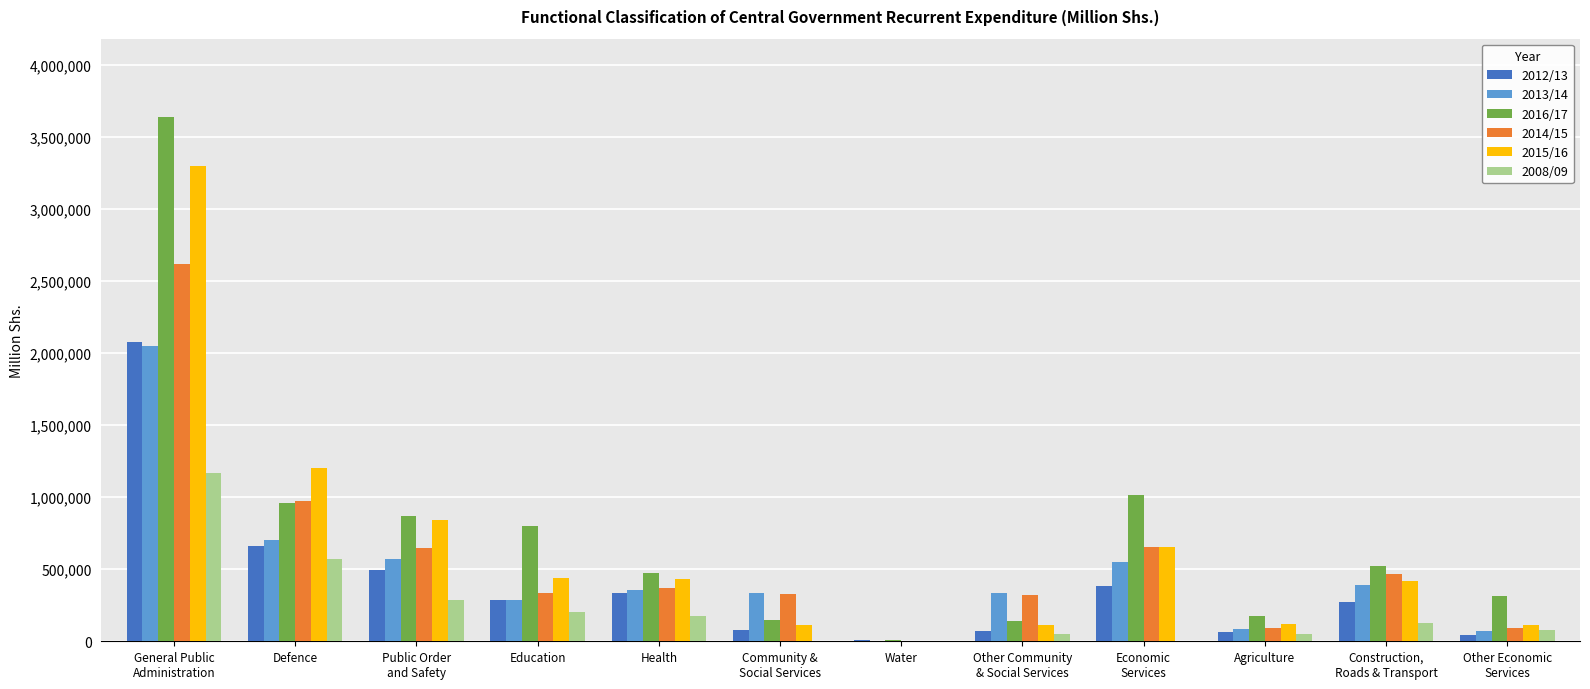

How many data points does each series have?

12